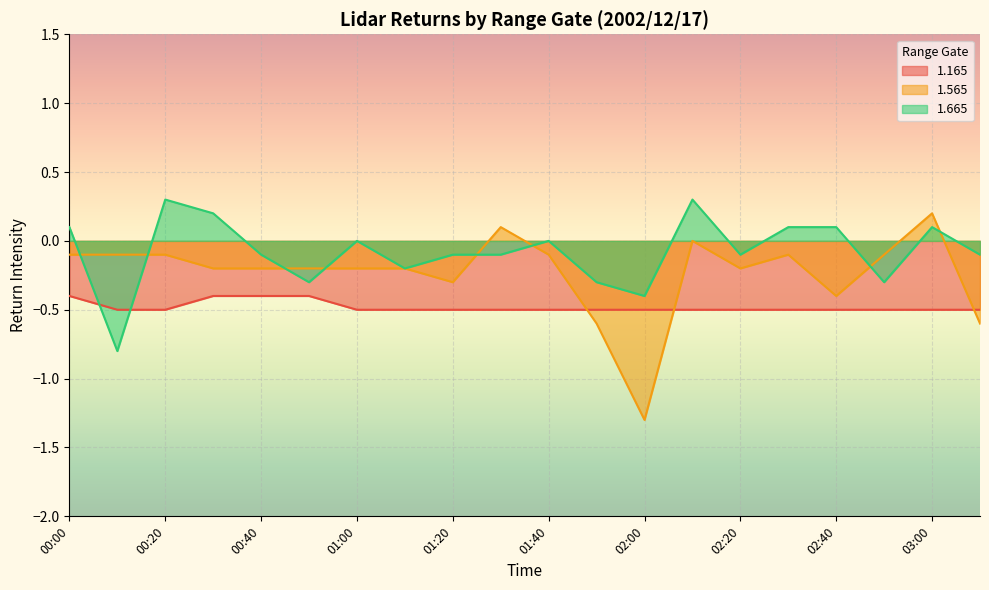

Count the number of categories in the chart.

20